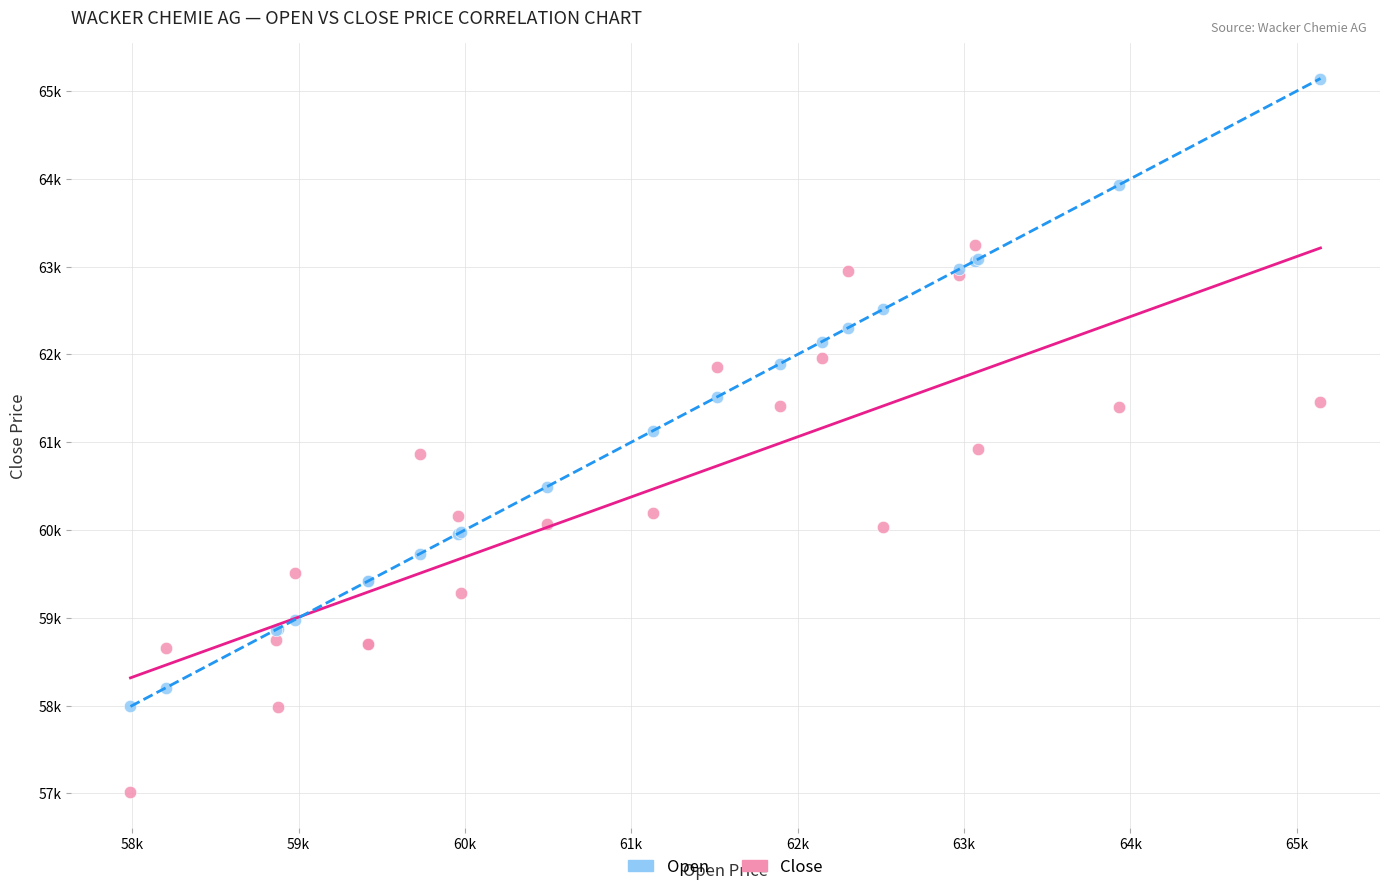

Which series contains the lowest Y value?

Close